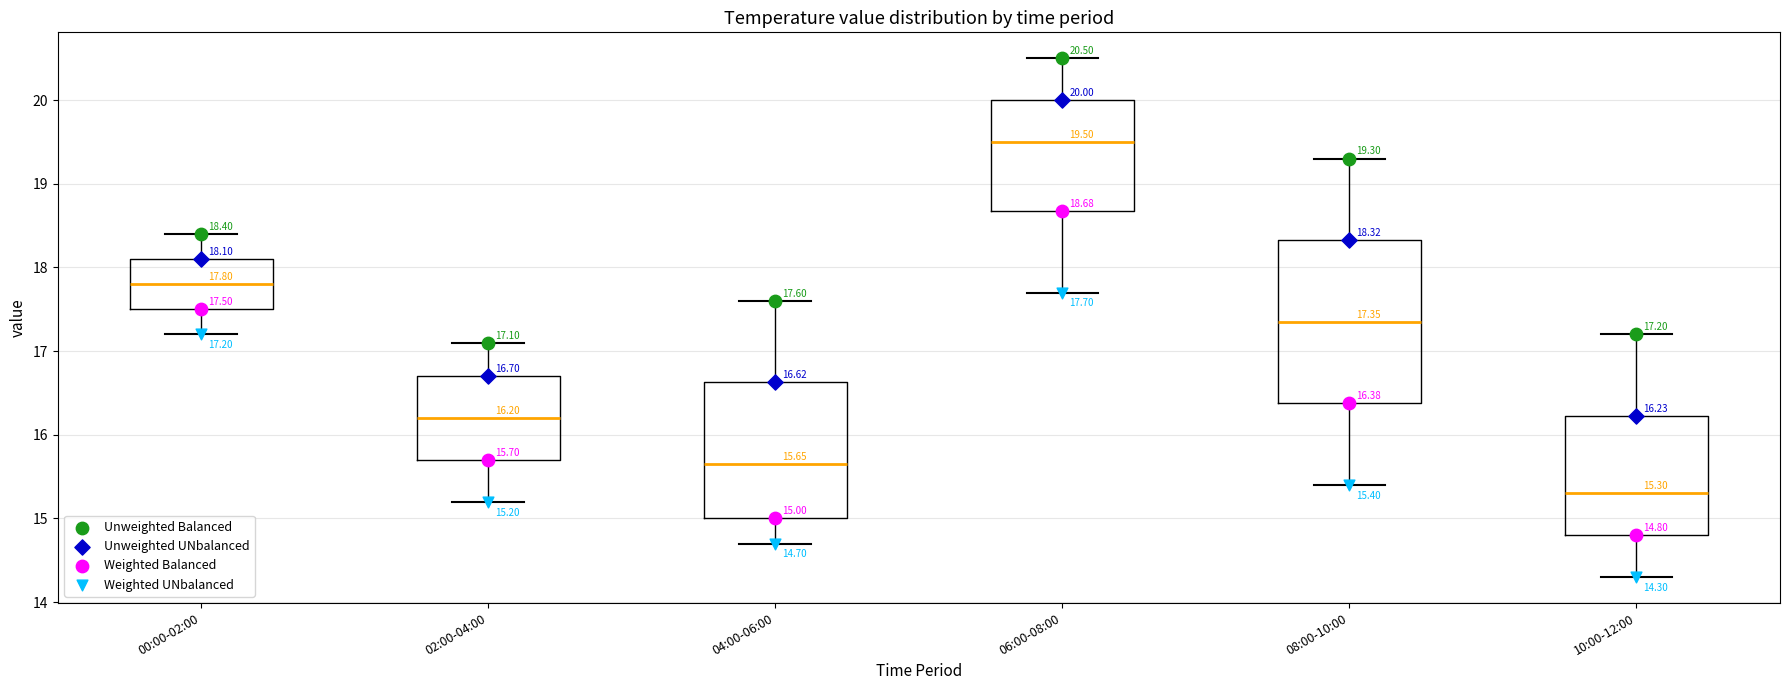

Which box is the tallest, from its lower edge to its upper edge?

08:00-10:00